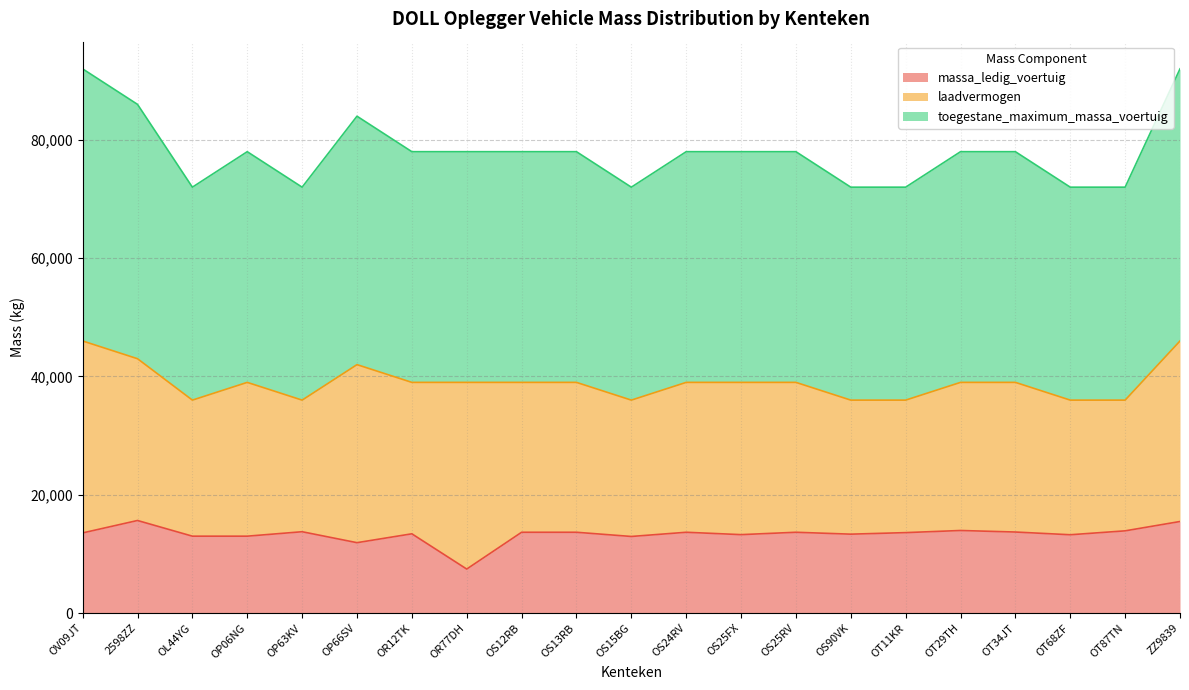

True or false: toegestane_maximum_massa_voertuig has more than 1 points higher than both neighbors.

True